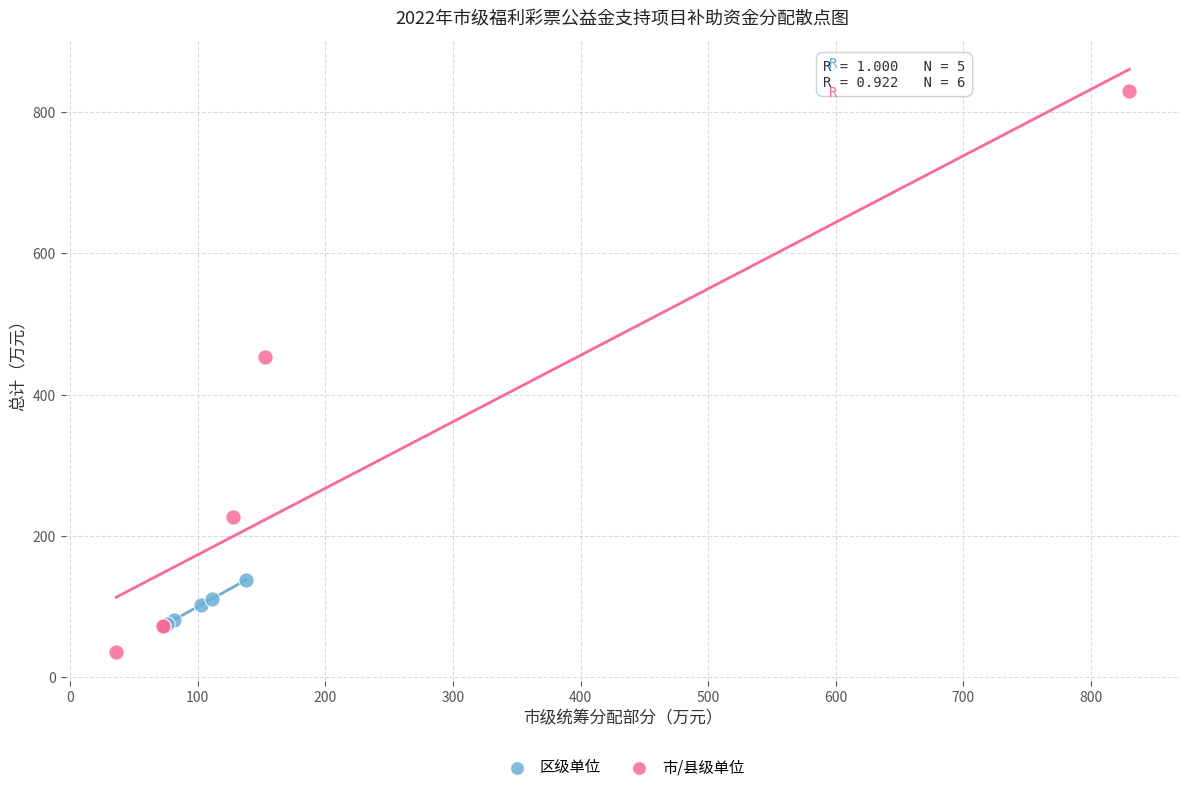

Which series has the largest Y range (max minus min)?

市/县级单位